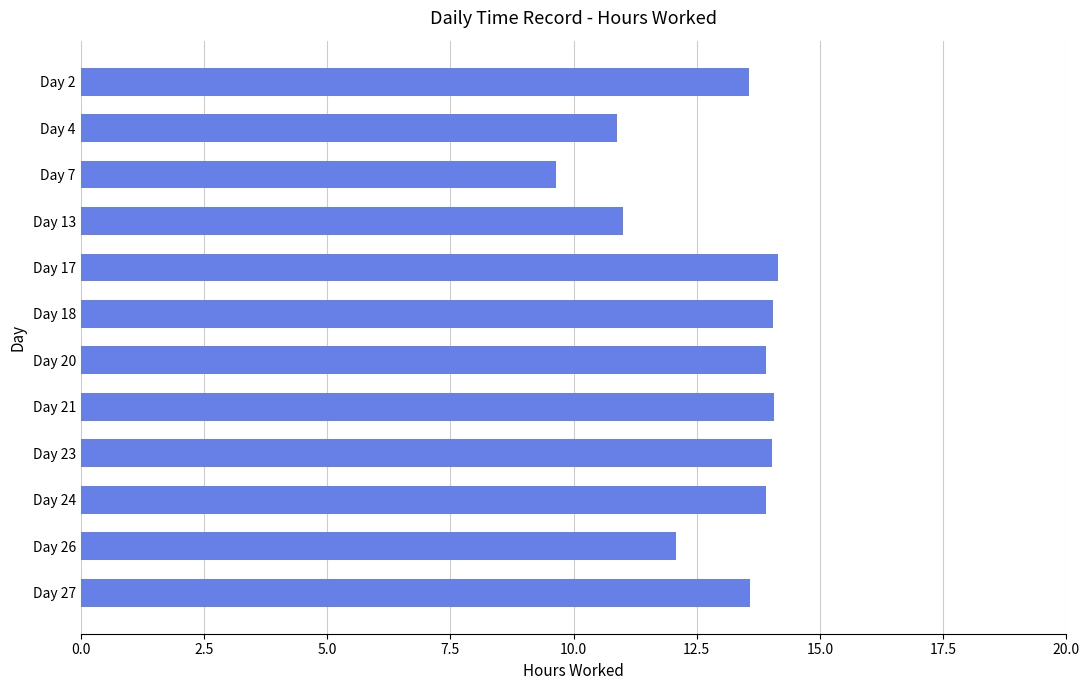

Which has a higher value, Day 7 or Day 17?

Day 17